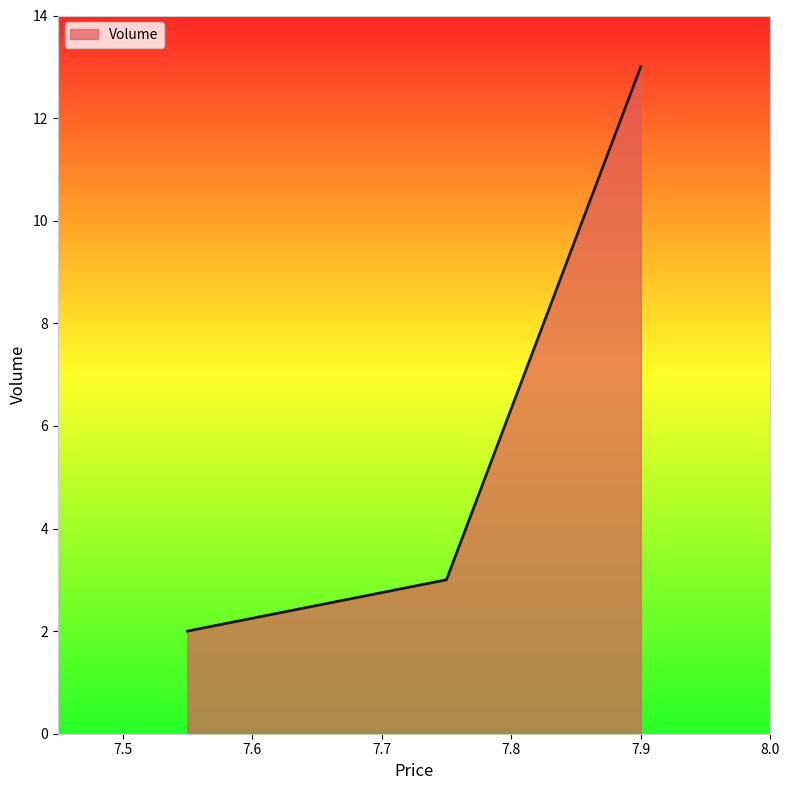

What is the maximum value shown in the chart?

13